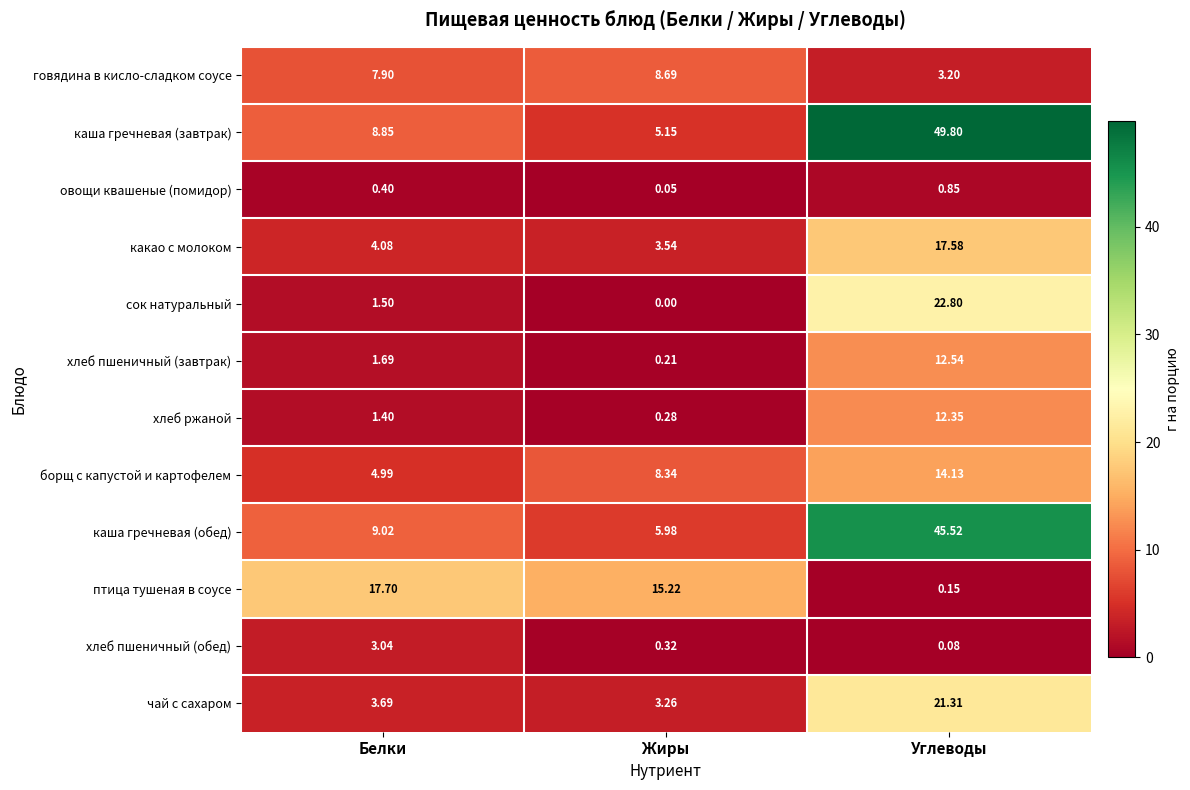

At how many categories does at least one series exceed 6?

3